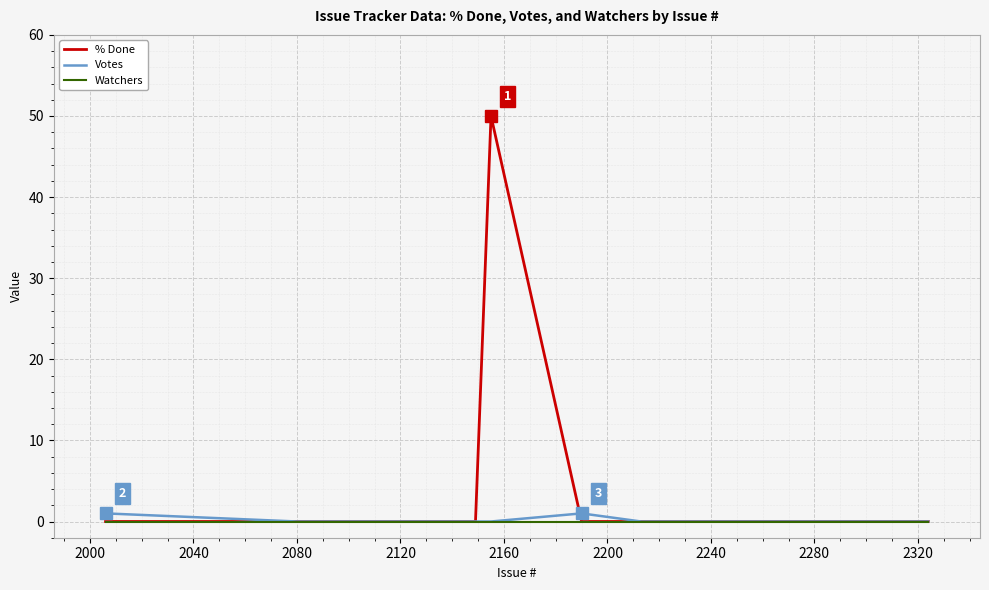

What is the greatest value displayed?

50